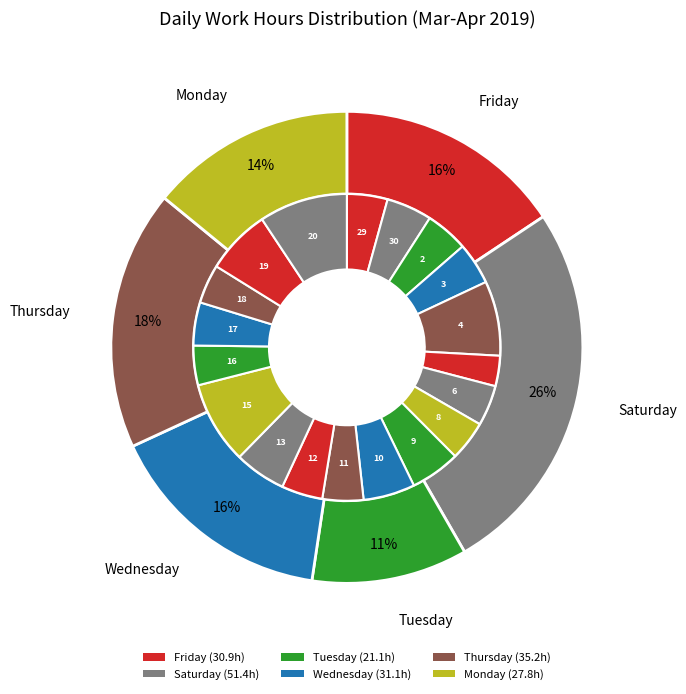

Rank the categories by value from highest to lowest.

20-Sat, 15-Mon, 4-Thu, 19-Fri, 10-Wed, 13-Sat, 9-Tue, 30-Sat, 17-Wed, 2-Tue, 3-Wed, 12-Fri, 11-Thu, 29-Fri, 6-Sat, 8-Mon, 16-Tue, 18-Thu, 5-Fri